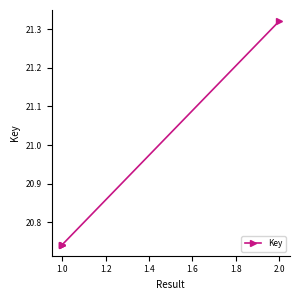

True or false: the data has more than 1 interior local peaks.

False